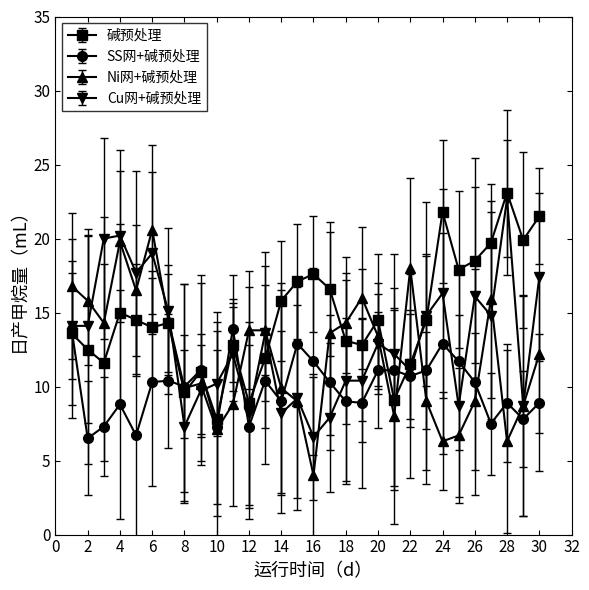

At how many categories does at least one series exceed 22?

1